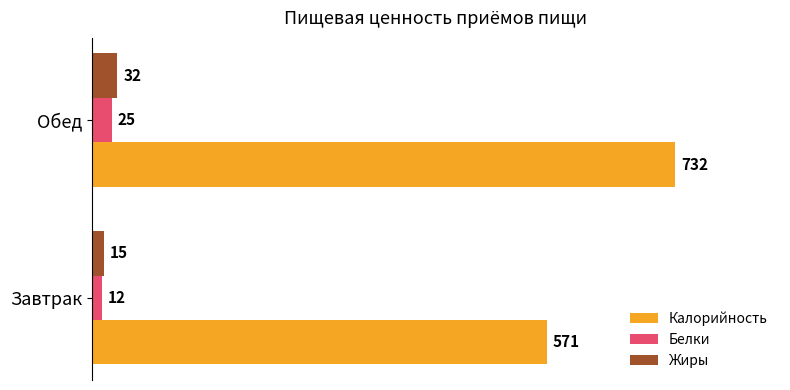

The value of Белки at Завтрак is 12. True or false?

True